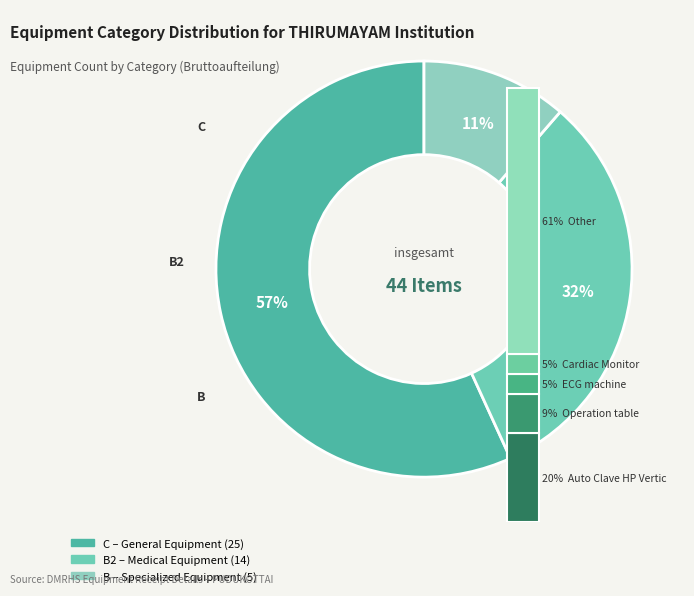

Rank the categories by value from lowest to highest.

B, B2, C